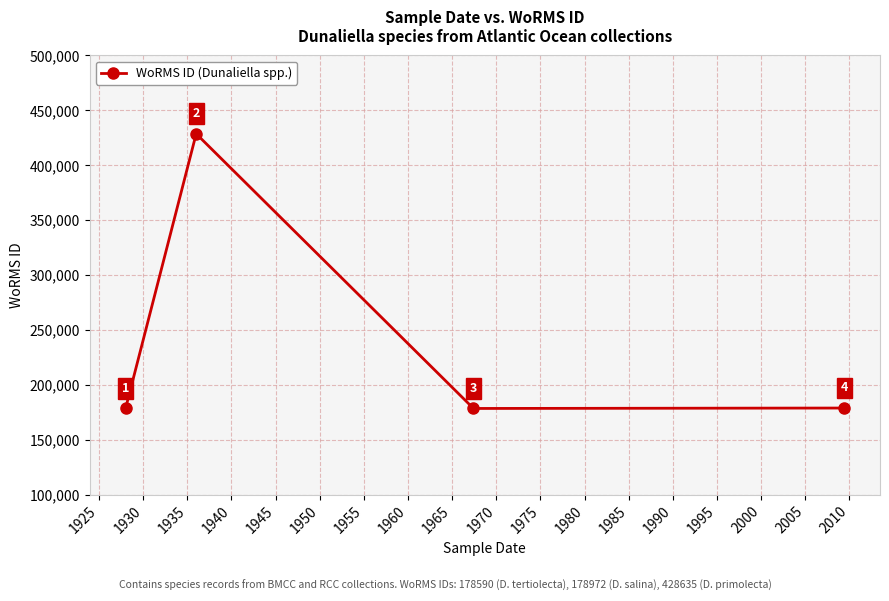

Reading left to right, what are all the values shown in this chart?

178590	428635	178590	178972